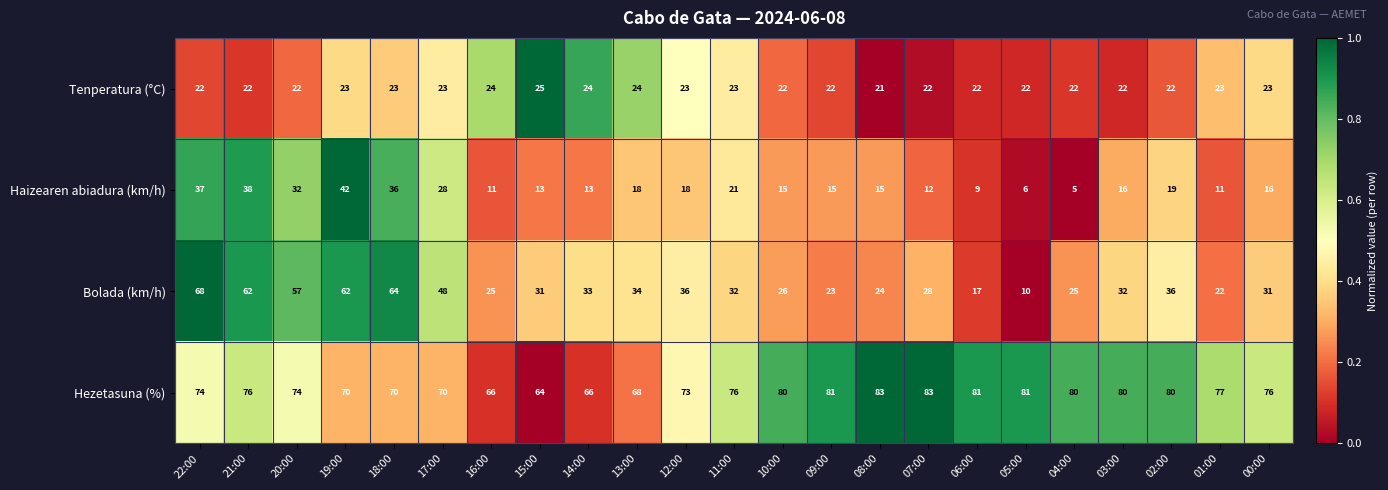

At 05:00, list the series in order from smallest to largest.

Haizearen abiadura (km/h), Bolada (km/h), Tenperatura (°C), Hezetasuna (%)